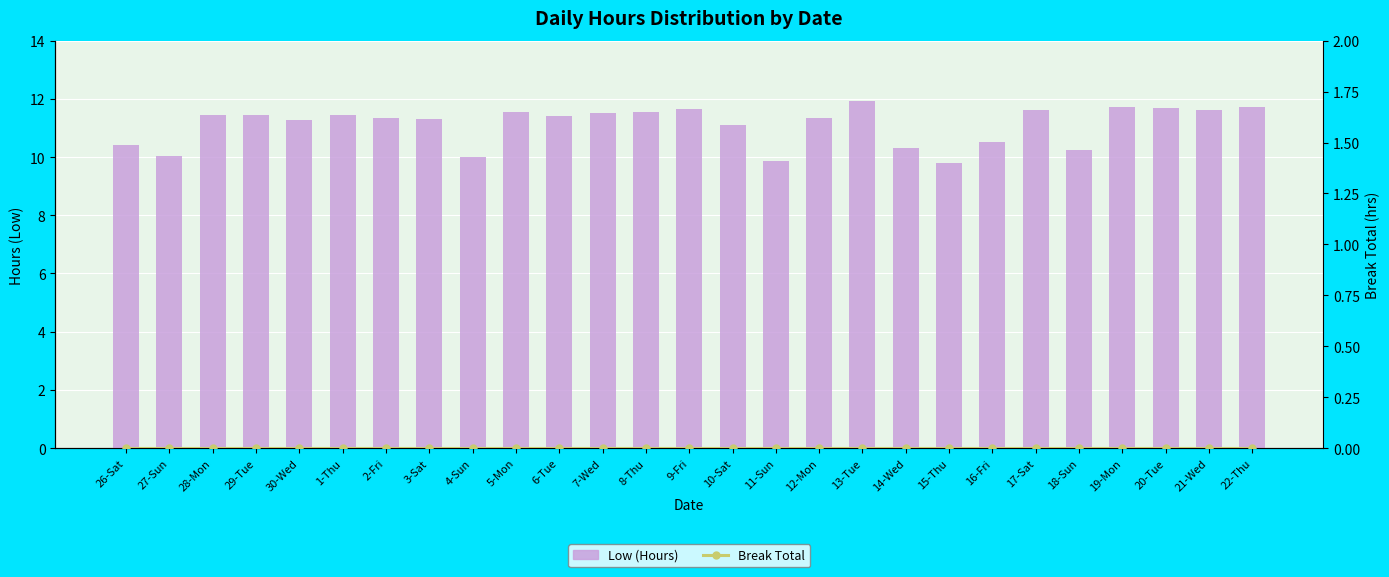

Reading left to right, transcribe all the data shown in this chart.

Low (Hours): 10.4	10.0	11.4	11.5	11.3	11.4	11.3	11.3	10.0	11.5	11.4	11.5	11.6	11.6	11.1	9.9	11.3	11.9	10.3	9.8	10.5	11.6	10.2	11.7	11.7	11.6	11.7
Break Total: 0.0	0.0	0.0	0.0	0.0	0.0	0.0	0.0	0.0	0.0	0.0	0.0	0.0	0.0	0.0	0.0	0.0	0.0	0.0	0.0	0.0	0.0	0.0	0.0	0.0	0.0	0.0